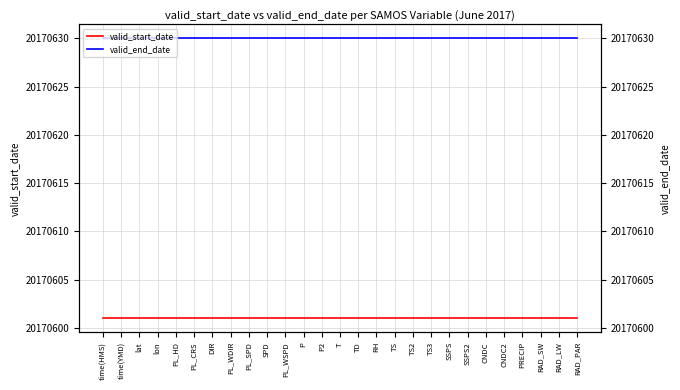

What is the label of the 2nd point from the right?

RAD_LW